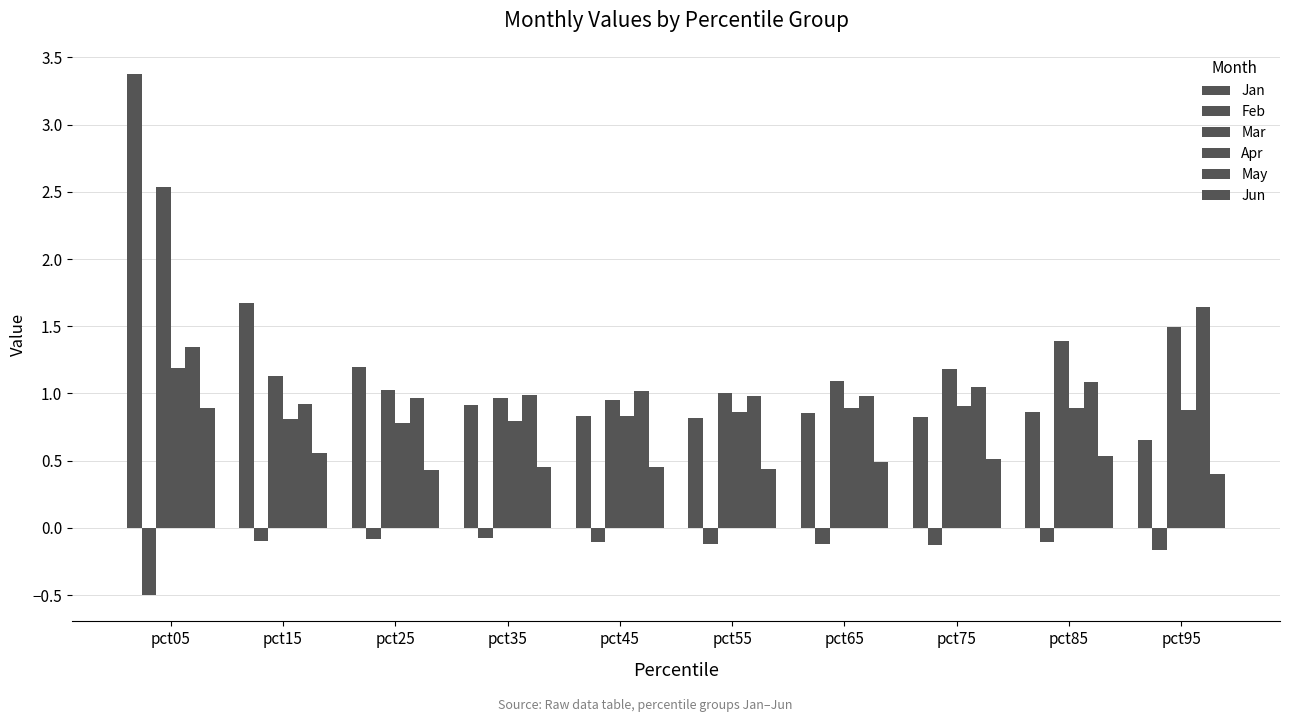

How many bars are there in each group?

6